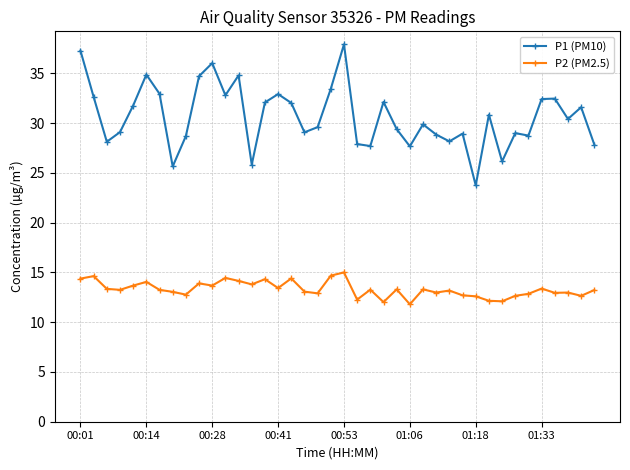

What is the highest value of the P1 (PM10) series?

37.9